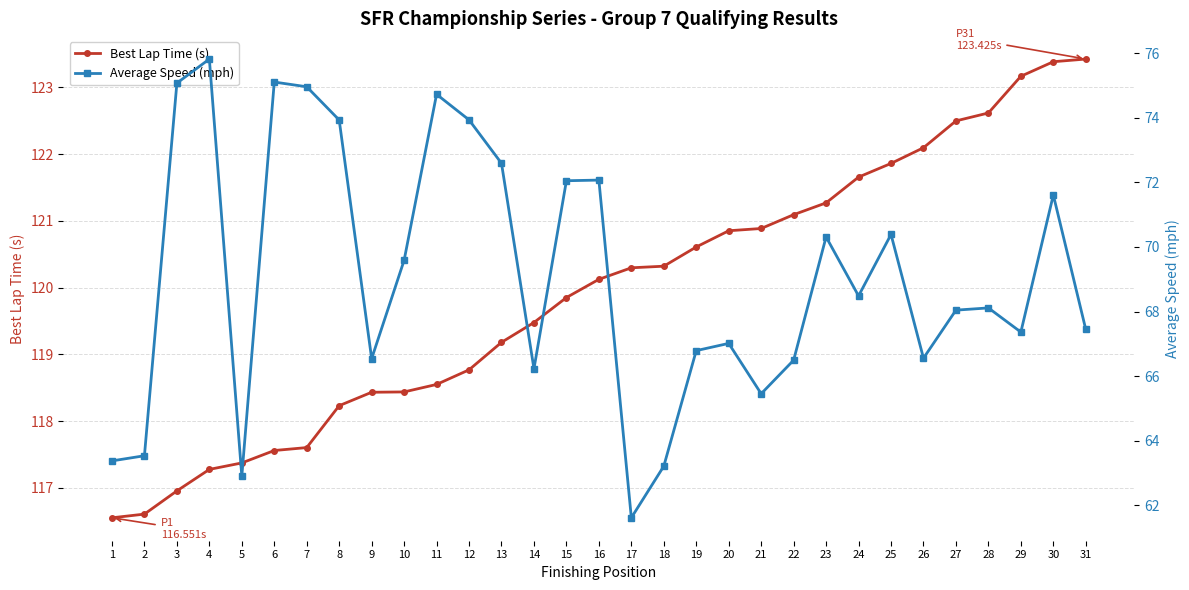

The value of Best Lap Time (s) at 20 is 46.9. True or false?

False